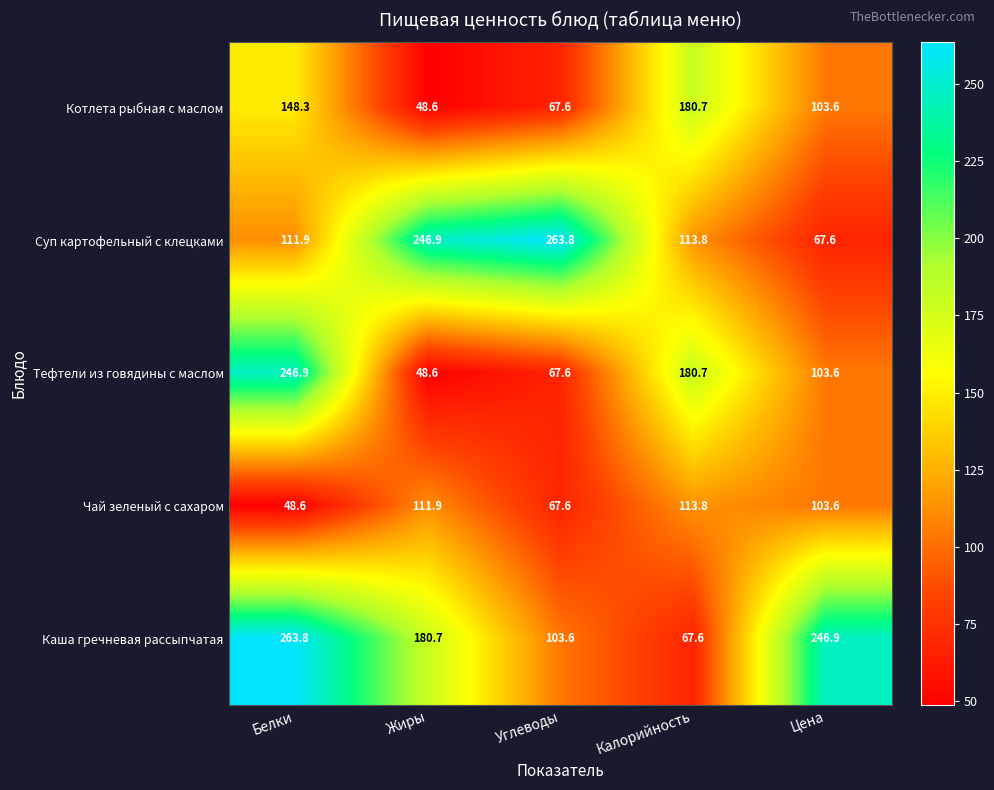

Reading left to right, extract all data points from this chart.

Котлета рыбная с маслом: Белки=148.3	Жиры=48.6	Углеводы=67.6	Калорийность=180.7	Цена=103.6
Суп картофельный с клецками: Белки=111.9	Жиры=246.9	Углеводы=263.8	Калорийность=113.8	Цена=67.6
Тефтели из говядины с маслом: Белки=246.9	Жиры=48.6	Углеводы=67.6	Калорийность=180.7	Цена=103.6
Чай зеленый с сахаром: Белки=48.6	Жиры=111.9	Углеводы=67.6	Калорийность=113.8	Цена=103.6
Каша гречневая рассыпчатая: Белки=263.8	Жиры=180.7	Углеводы=103.6	Калорийность=67.6	Цена=246.9